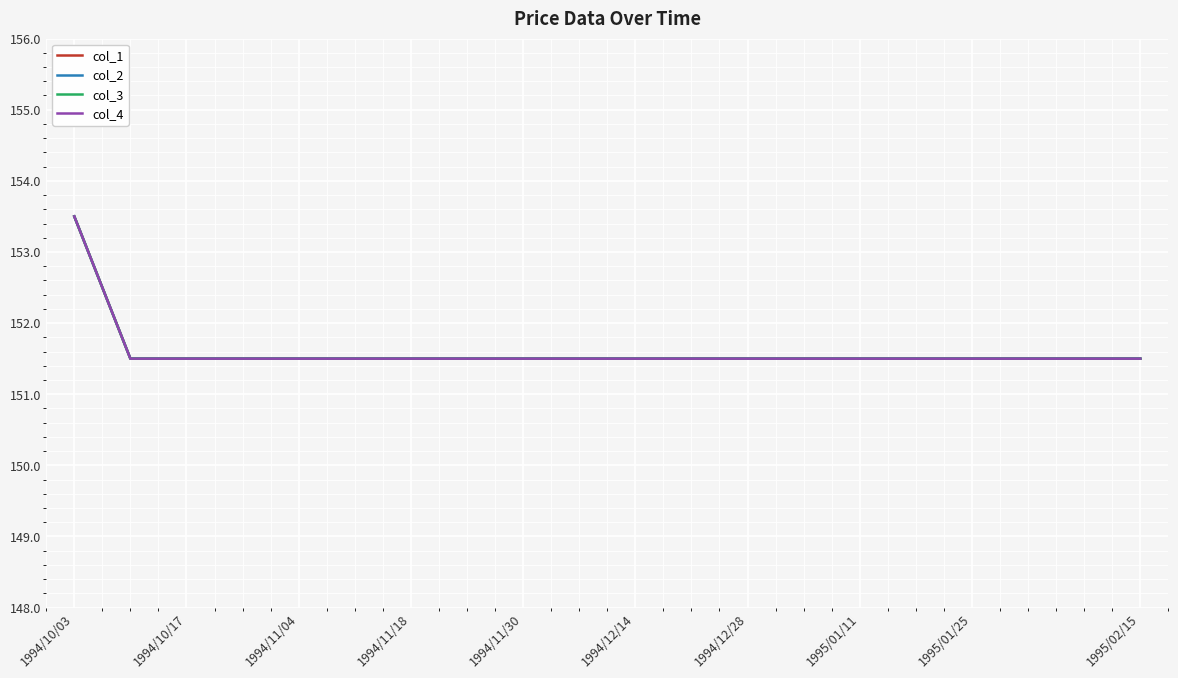

At which label is col_3 closest to 152?

1994/10/17